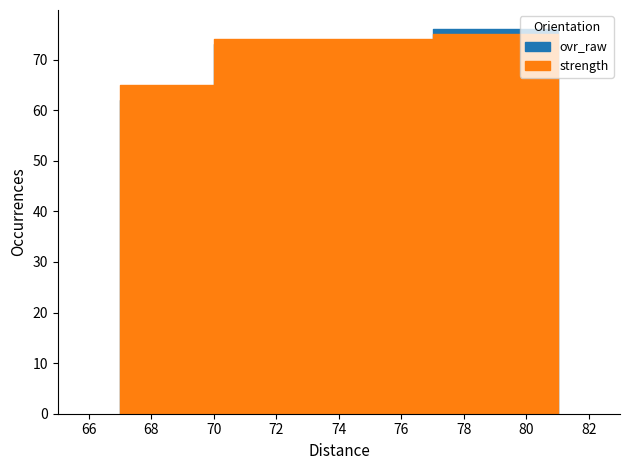

The value of strength at 81 is 75. True or false?

True